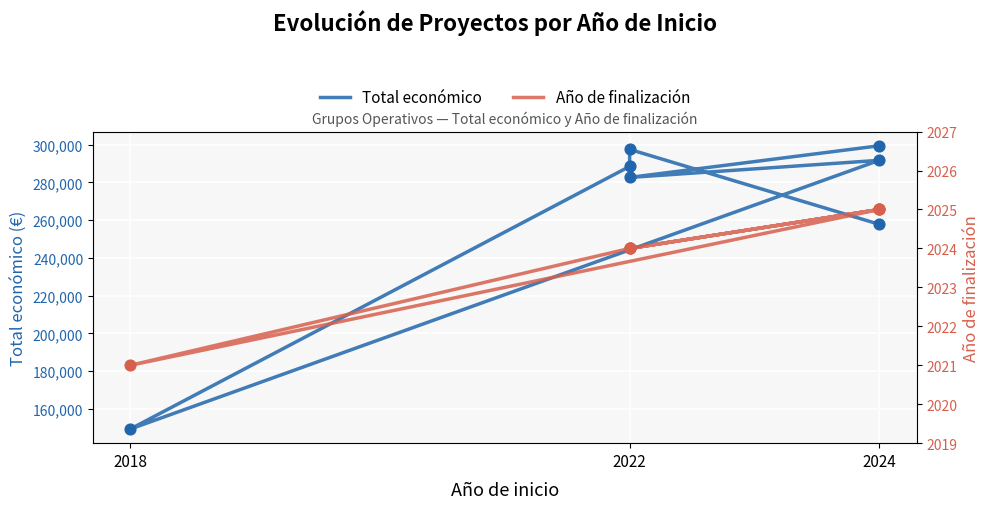

What are all the series names shown in the legend?

Total económico, Año de finalización